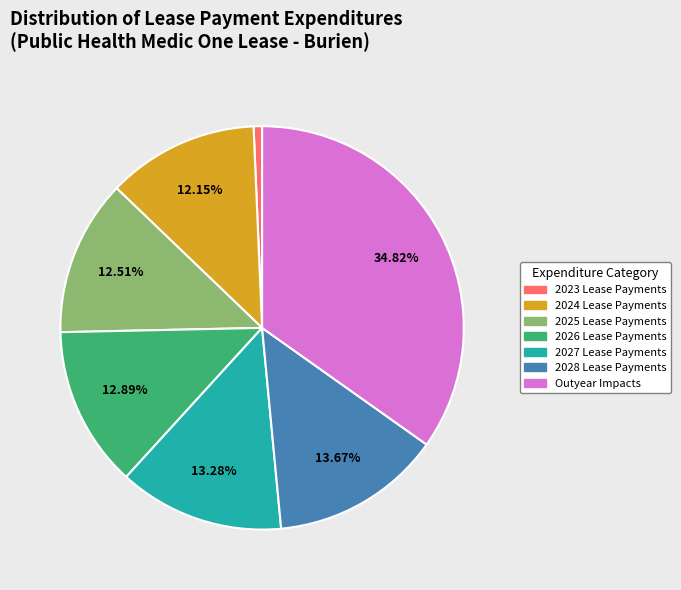

Is there any slice that represents more than half of the pie?

No